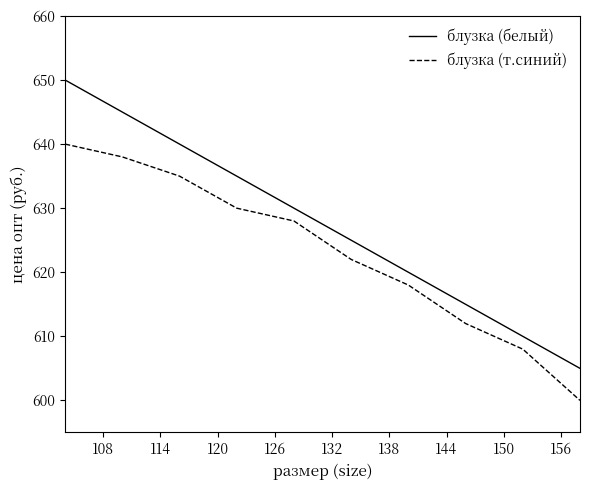

Which series has the largest total across all categories?

блузка (белый)